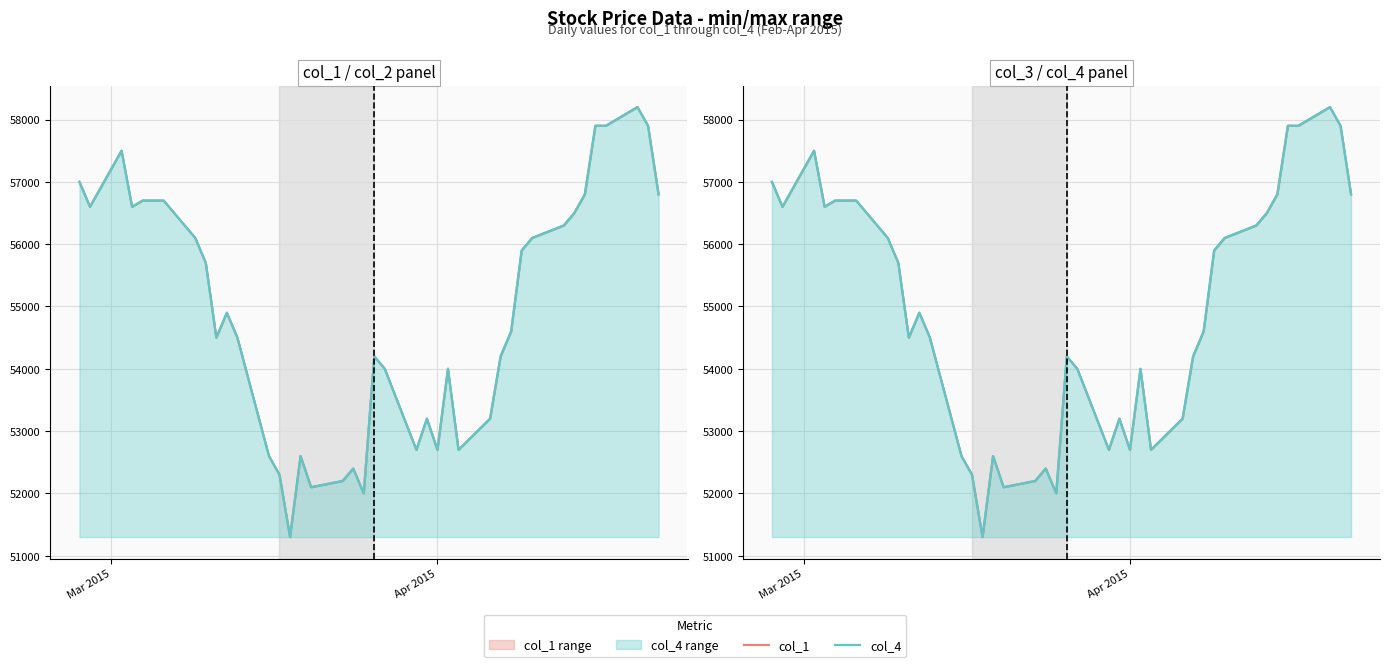

Rank the series by their maximum value, from highest to lowest.

col_1, col_4